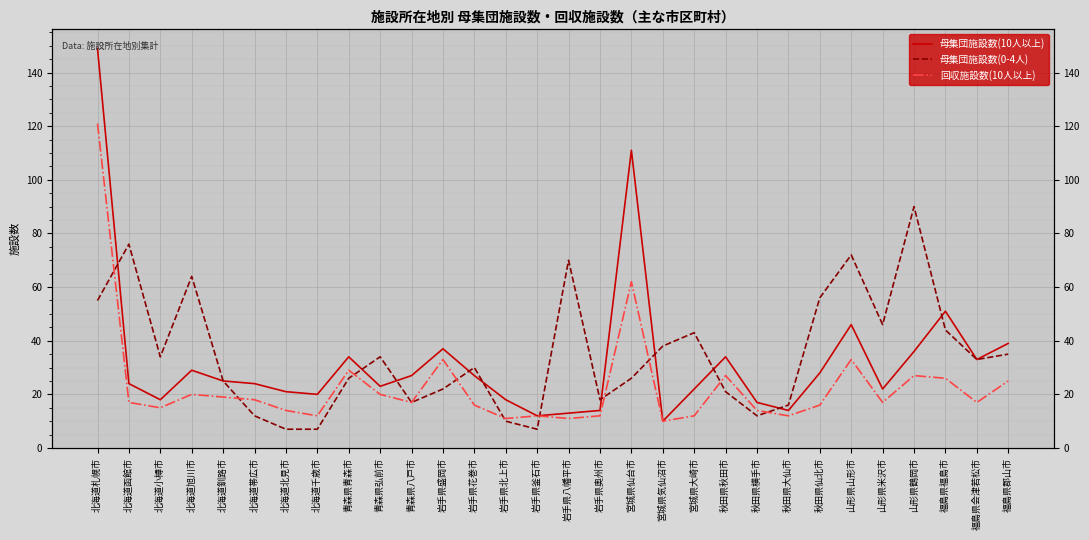

Rank the series by their maximum value, from highest to lowest.

母集団施設数(10人以上), 回収施設数(10人以上), 母集団施設数(0-4人)